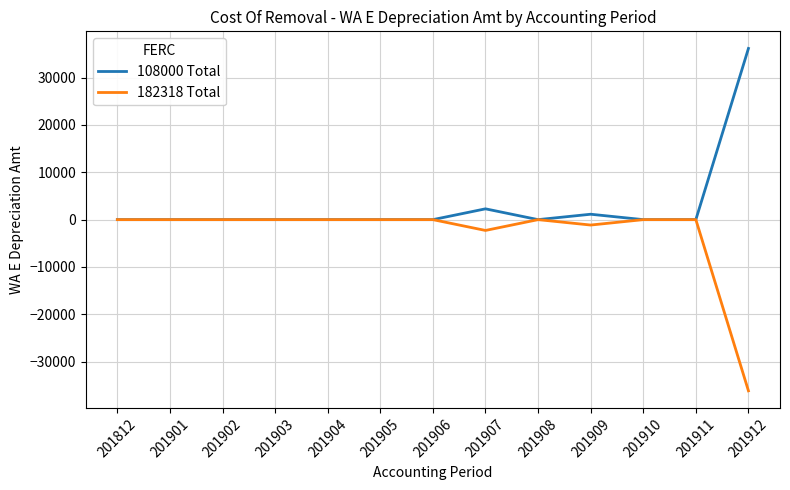

The value of 182318 Total at 201911 is 21377.4. True or false?

False